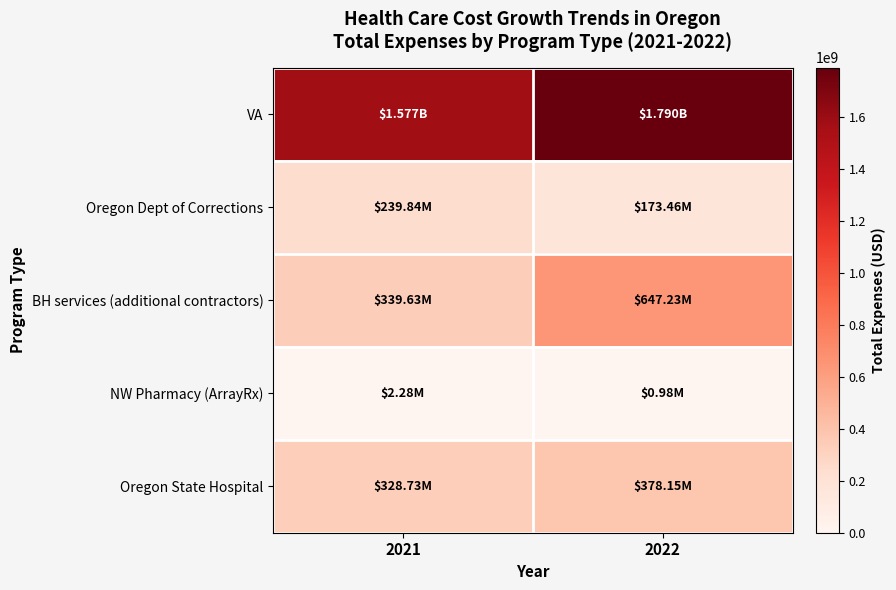

At how many categories does at least one series exceed 912531596?

2